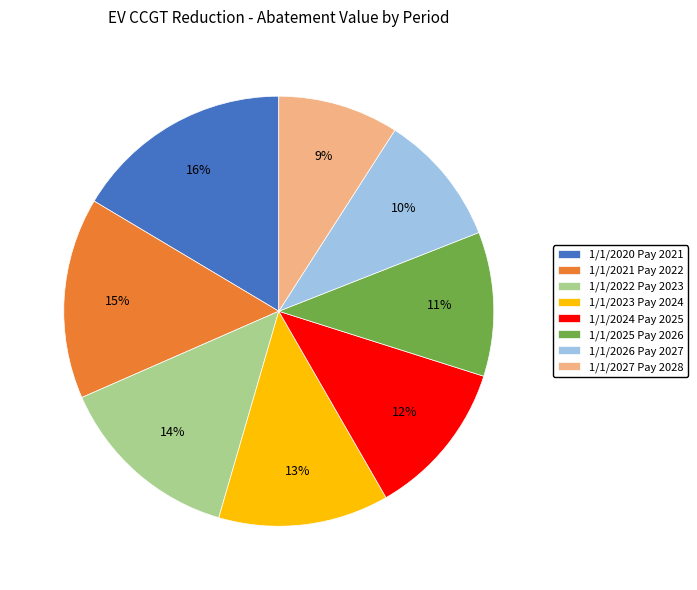

To the nearest percent, what is the difference between the 1/1/2027 Pay 2028 and 1/1/2026 Pay 2027 slice percentages?

1%